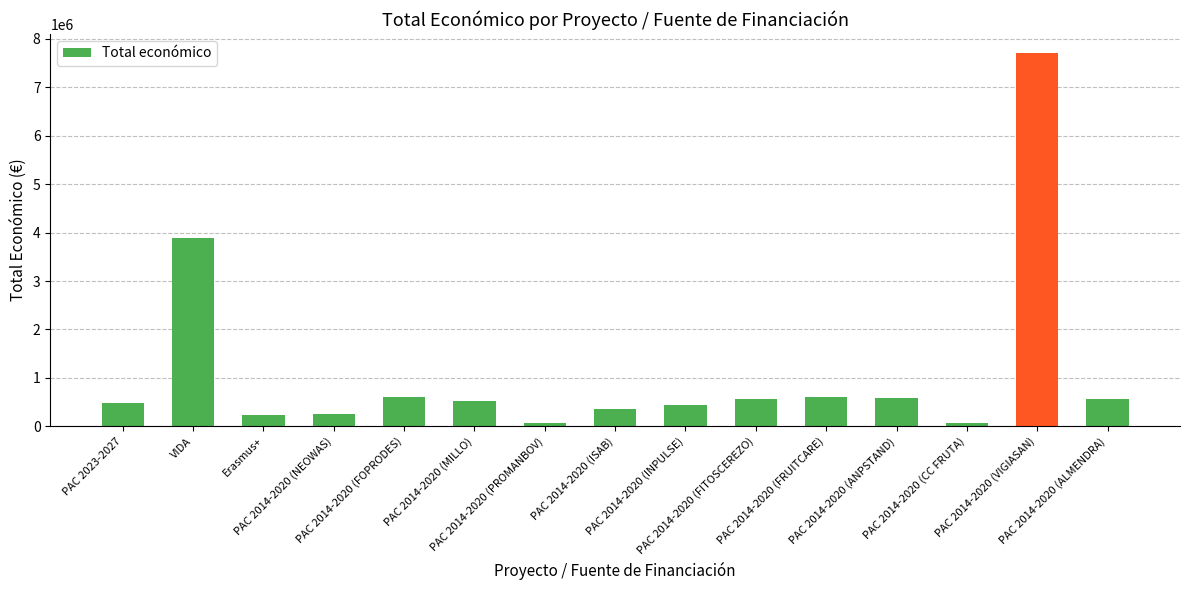

What is the maximum value shown in the chart?

7717171